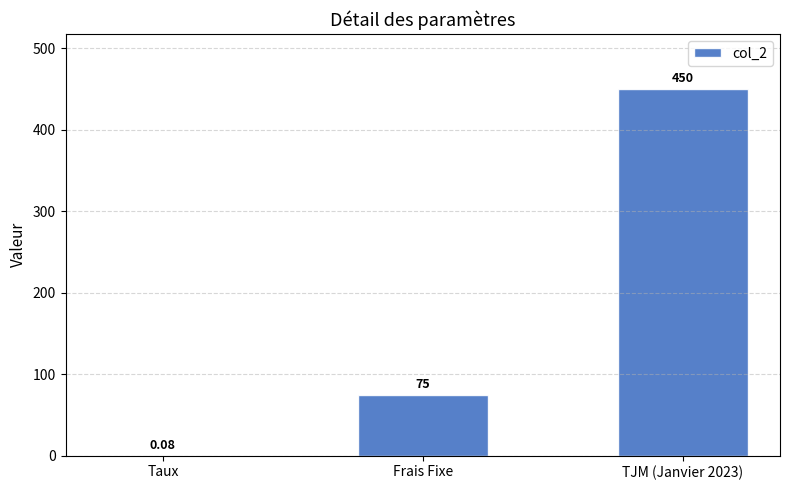

Between Frais Fixe and TJM (Janvier 2023), which is larger?

TJM (Janvier 2023)